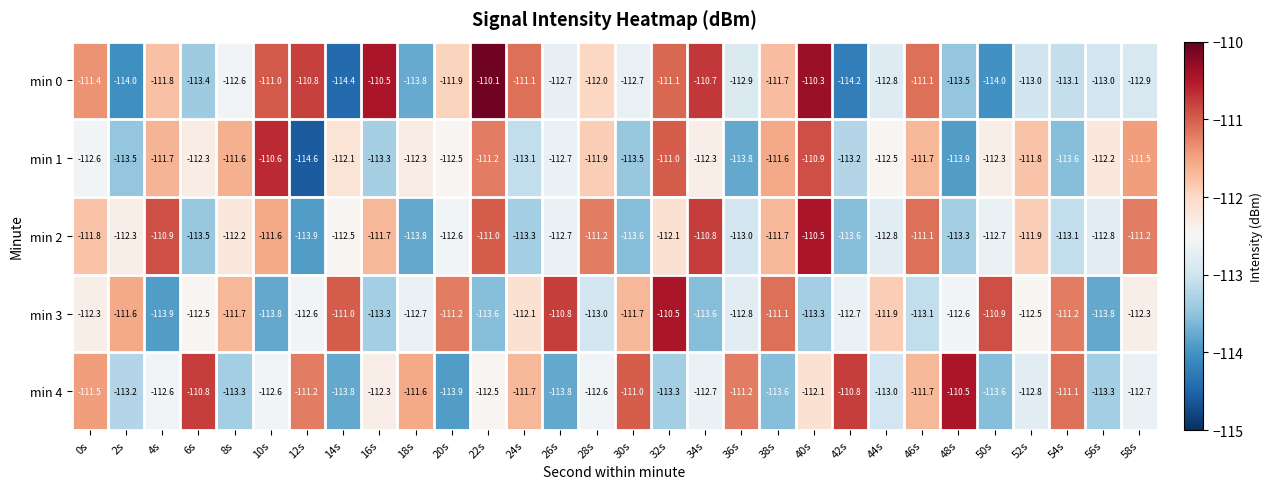

At which category is the sum across all series the highest?

40s